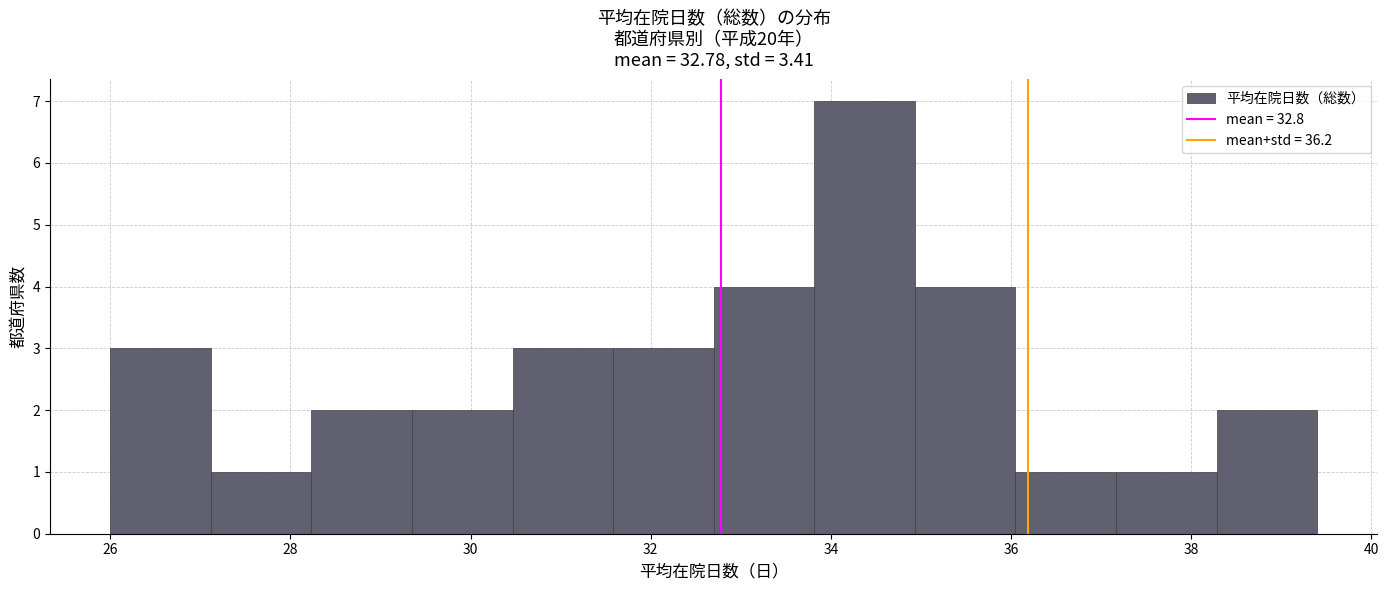

Reading left to right, transcribe this chart: for each bar, give the range it covers on the x-axis and its height. Neither the bar edges nor the heights are printed on the chart, so give them approximately, as read against the axes.

26.0 to 27.2: 3
27.2 to 28.2: 1
28.2 to 29.4: 2
29.4 to 30.4: 2
30.4 to 31.6: 3
31.6 to 32.8: 3
32.8 to 33.8: 4
33.8 to 35.0: 7
35.0 to 36.0: 4
36.0 to 37.2: 1
37.2 to 38.2: 1
38.2 to 39.4: 2